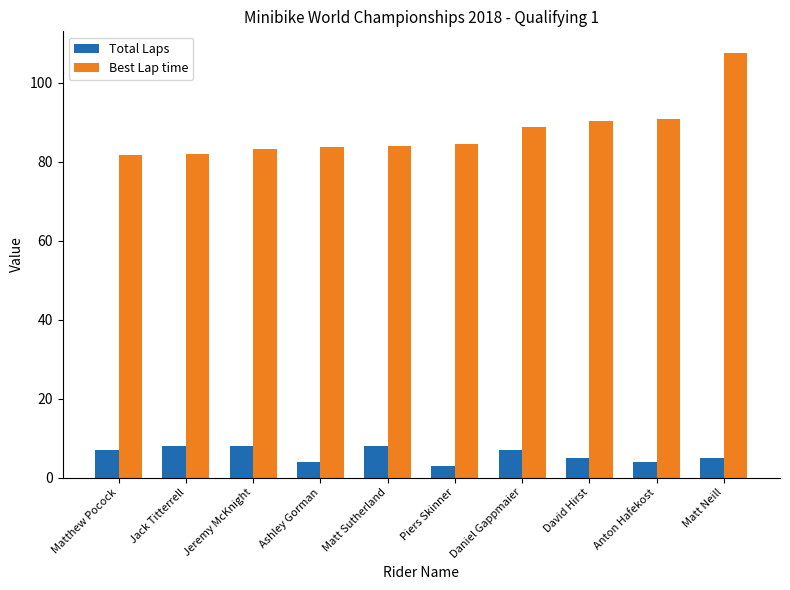

Read the Best Lap time value at Piers Skinner.

84.5